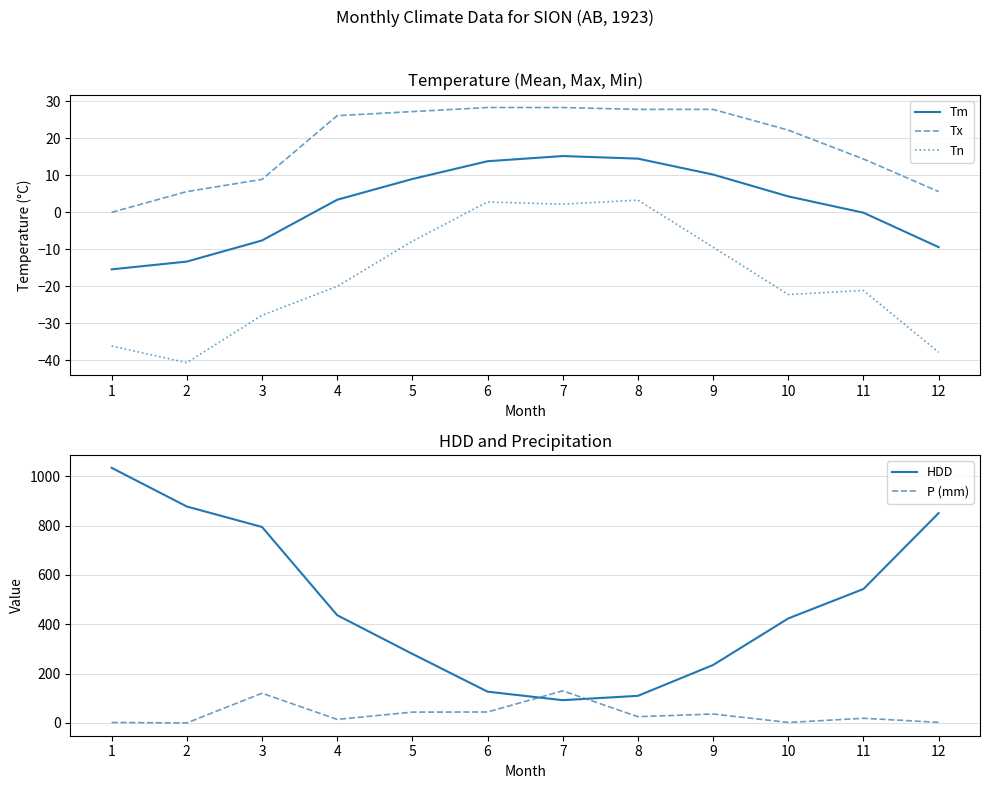

Reading right to left, what are all the values shown in this chart?

Tm: 12=-9.4	11=-0.1	10=4.3	9=10.2	8=14.5	7=15.2	6=13.8	5=9.0	4=3.4	3=-7.6	2=-13.3	1=-15.4
Tx: 12=5.6	11=14.4	10=22.2	9=27.8	8=27.8	7=28.3	6=28.3	5=27.2	4=26.1	3=8.9	2=5.6	1=0.0
Tn: 12=-37.8	11=-21.1	10=-22.2	9=-9.4	8=3.3	7=2.2	6=2.8	5=-7.8	4=-20.0	3=-27.8	2=-40.6	1=-36.1
HDD: 12=850.8	11=543.1	10=423.8	9=235.0	8=110.0	7=92.4	6=126.9	5=280.1	4=436.9	3=794.6	2=877.5	1=1034.4
P (mm): 12=2.5	11=19.0	10=2.0	9=36.3	8=25.5	7=130.2	6=44.5	5=44.0	4=14.4	3=120.6	2=0.0	1=2.1